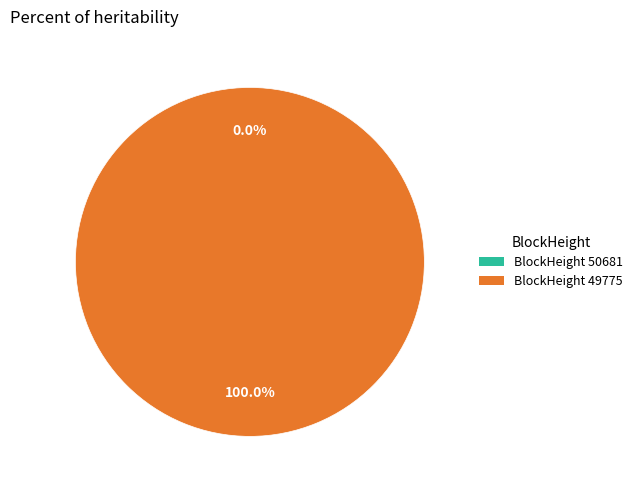

To the nearest percent, what portion does 49775 represent?

100%